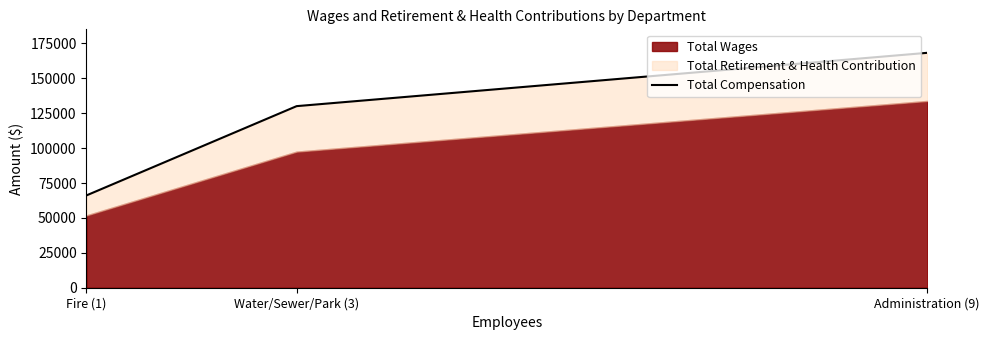

List the labels in order of value, smallest first.

Fire (1), Water/Sewer/Park (3), Administration (9)